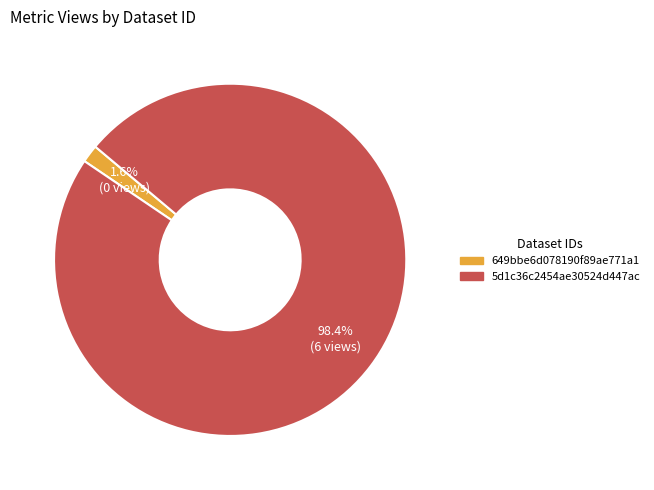

What percentage is NOT represented by 649bbe6d078190f89ae771a1?

98.4%